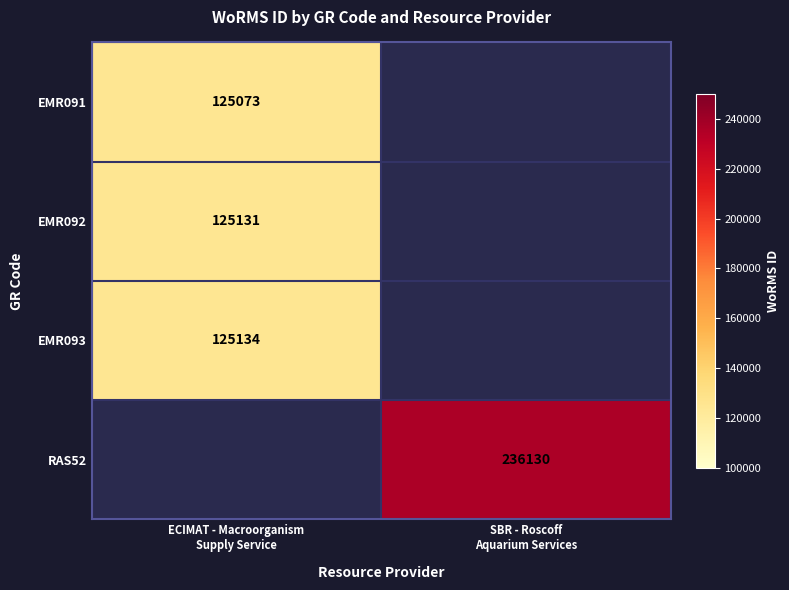

Is the value of EMR092 at SBR - Roscoff Aquarium Services greater than the value of RAS52 at SBR - Roscoff Aquarium Services?

No